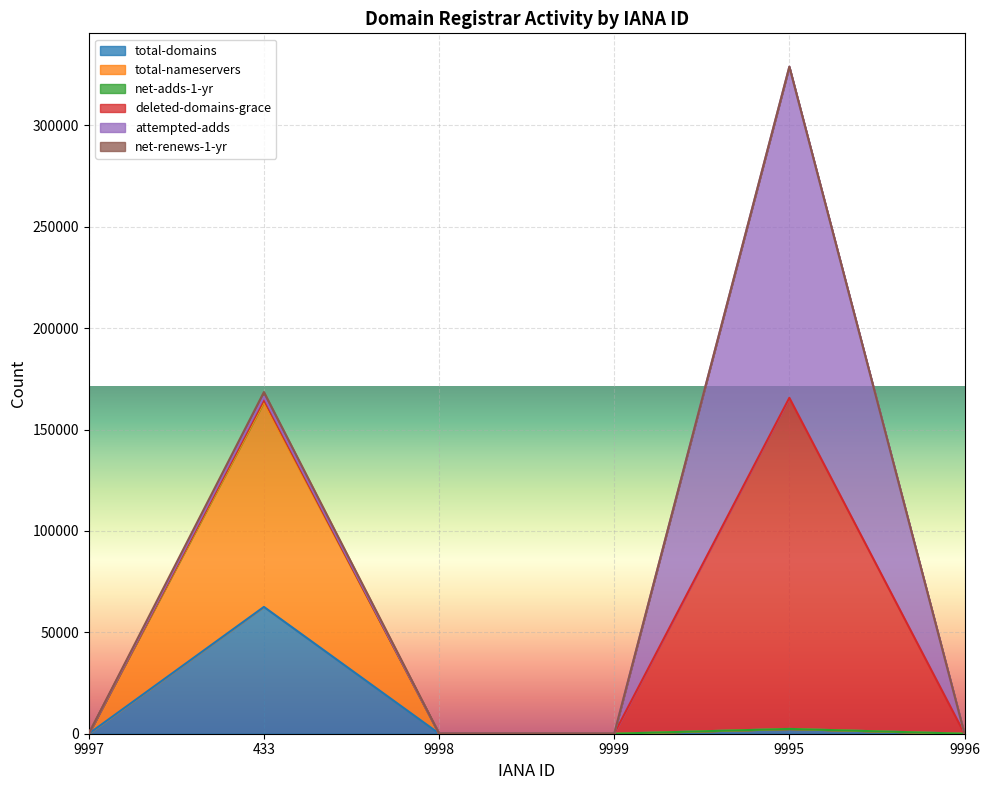

How many interior local valleys does the total-domains series have?

1